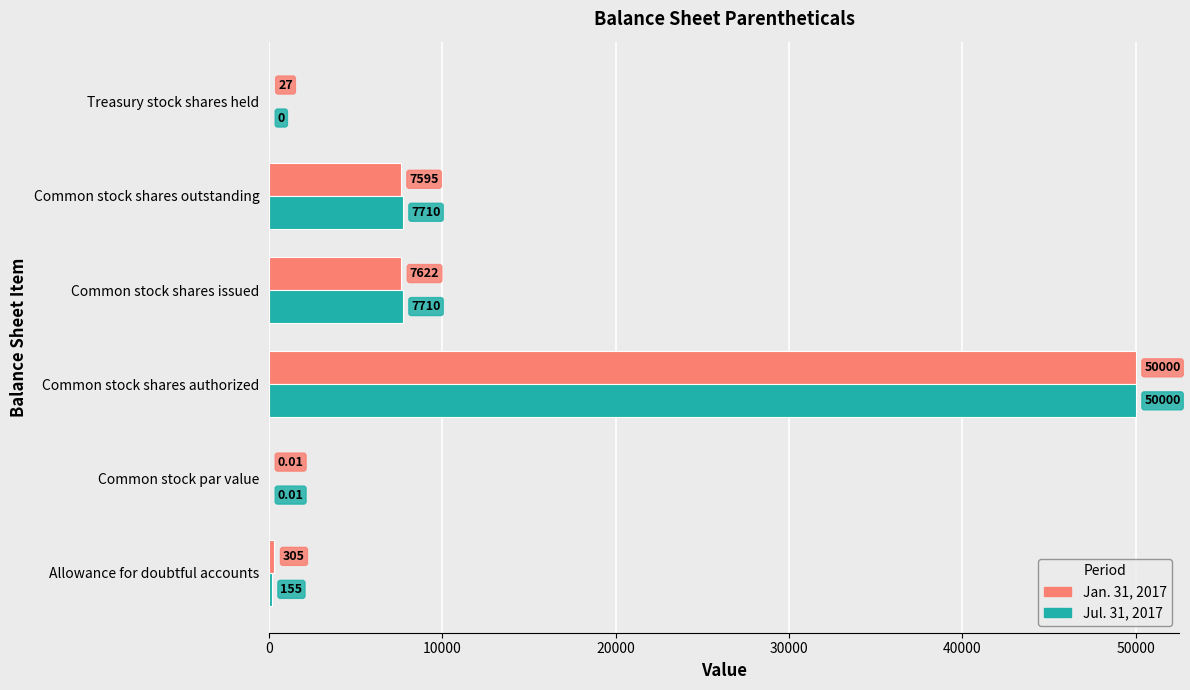

What is the total value across all series at Common stock shares issued?

15332.0